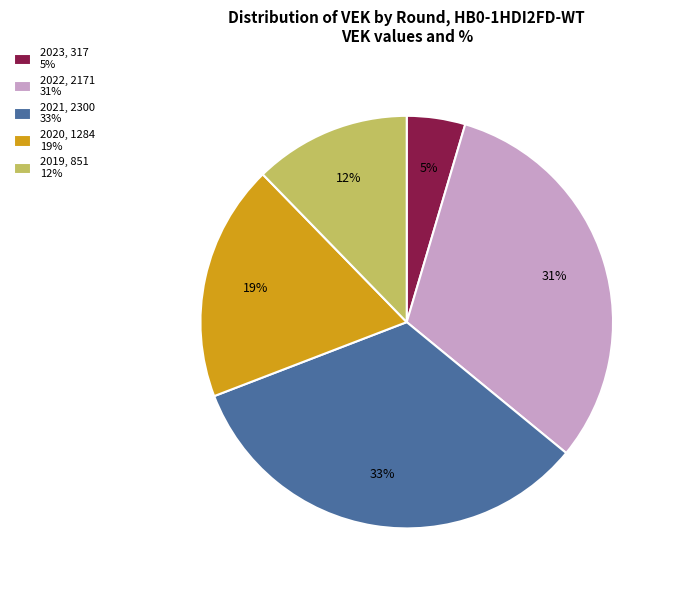

What is the largest slice in the pie chart?

2021, 2300 33%